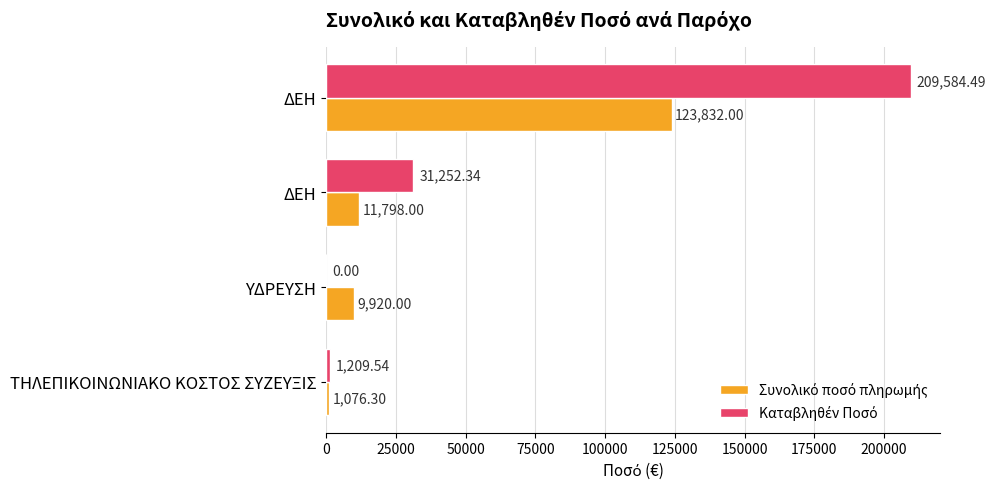

Rank the series by their average value, from lowest to highest.

Συνολικό ποσό πληρωμής, Καταβληθέν Ποσό